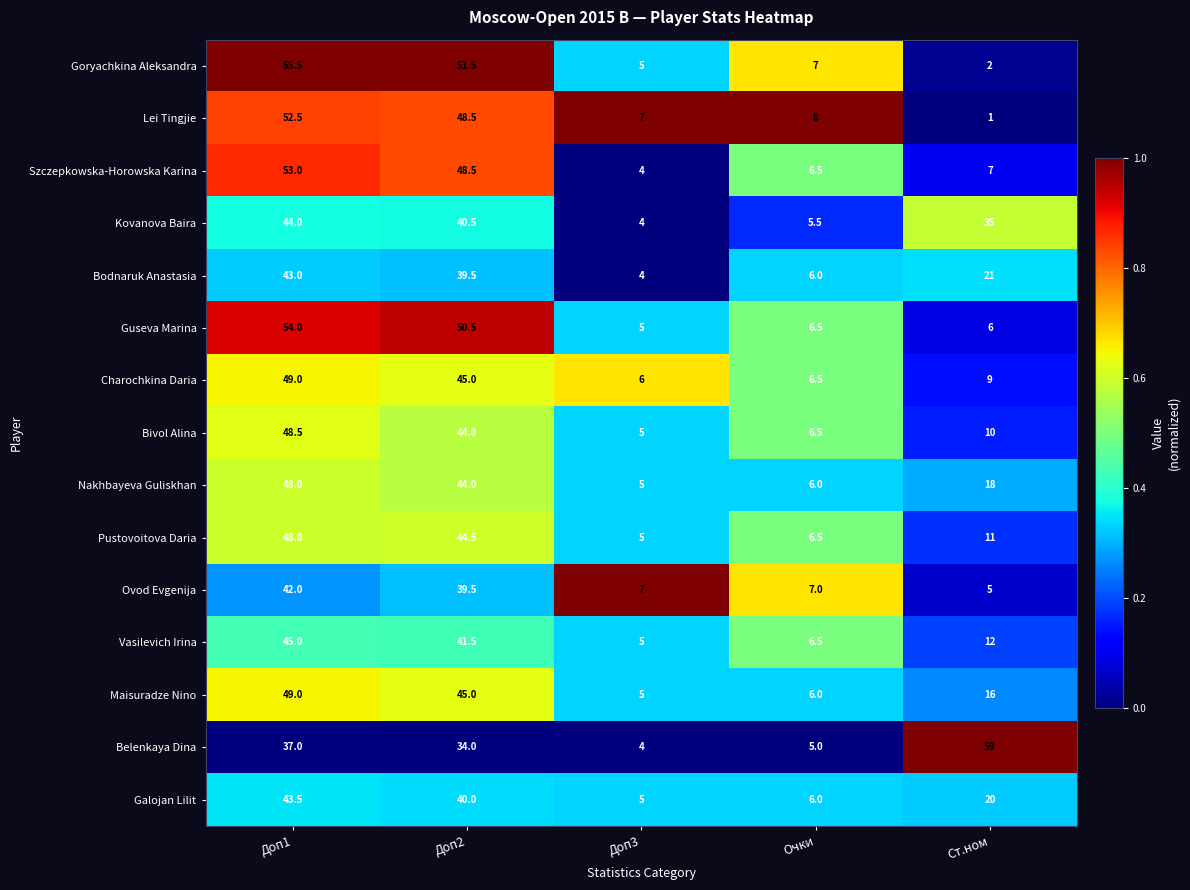

Which series changed the most between Доп1 and Ст.ном?

Goryachkina Aleksandra